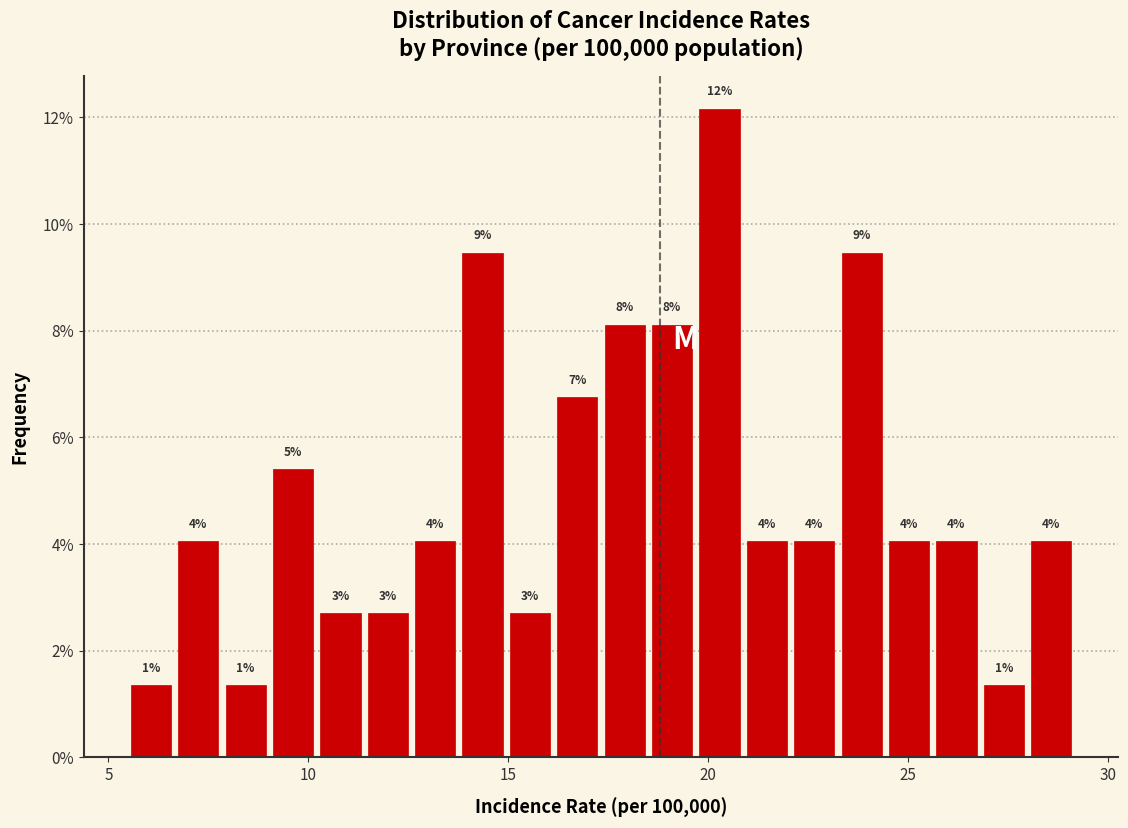

Read against the x-axis, roughly where is the centre of the tallest bar?

20.5